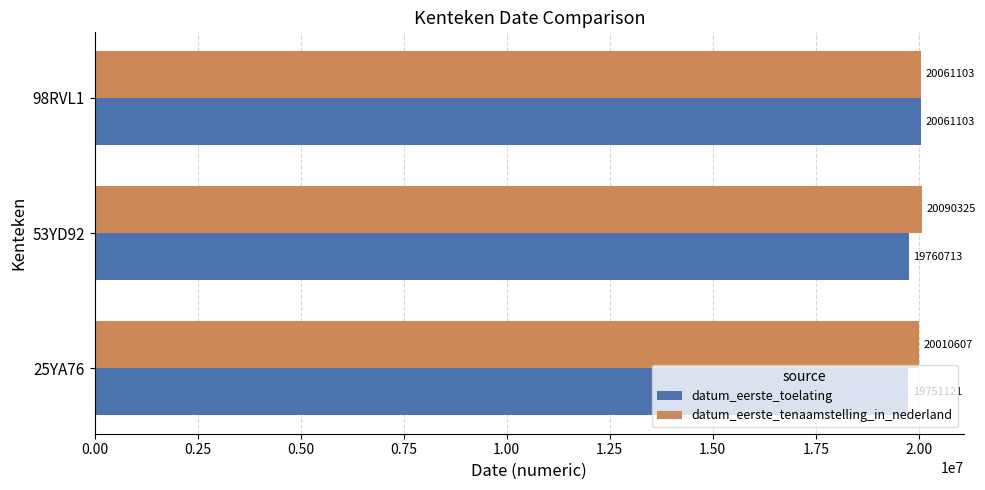

What is the sum of all datum_eerste_tenaamstelling_in_nederland values?

60162035